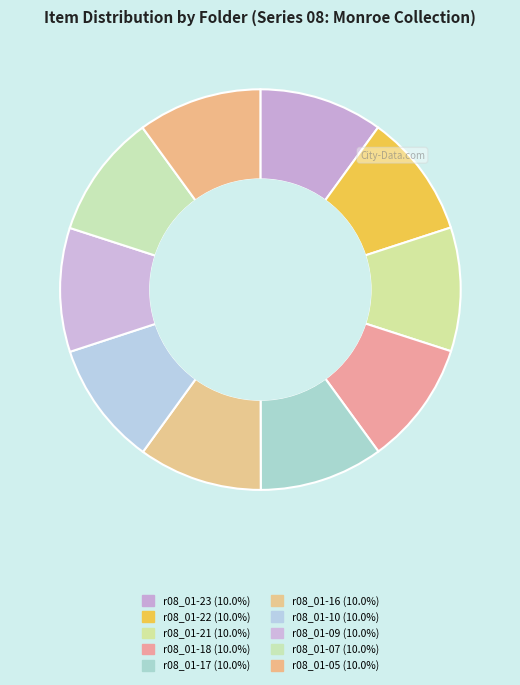

Does any single category account for the majority?

No